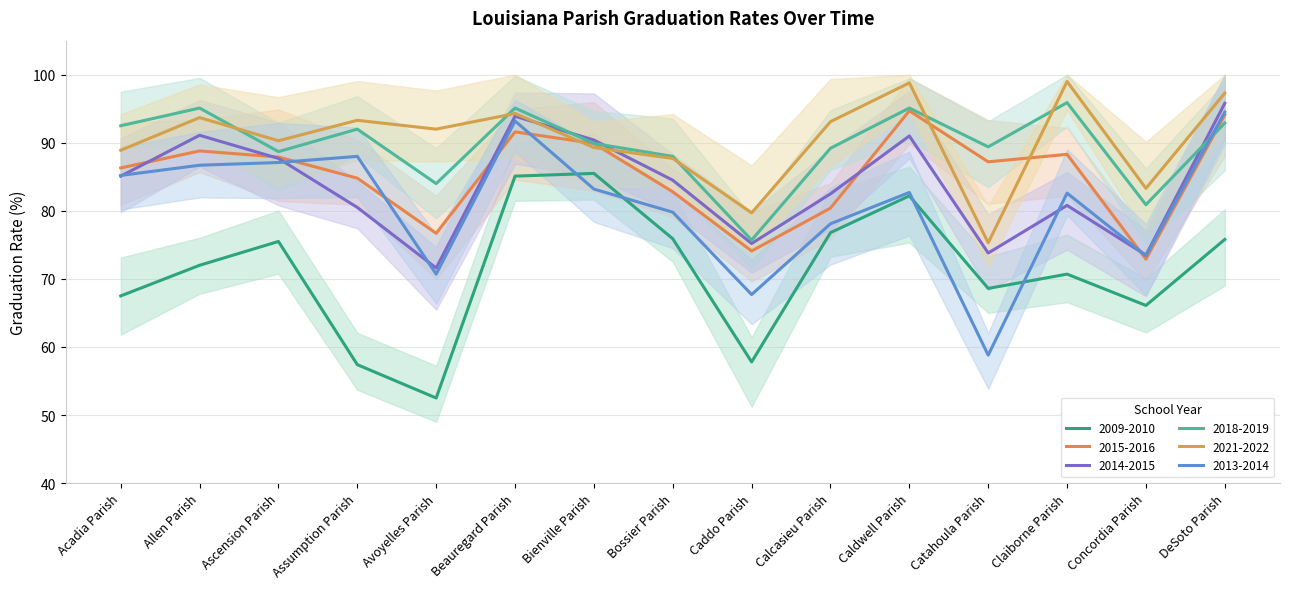

Is this an area chart (filled region under the line)?

No